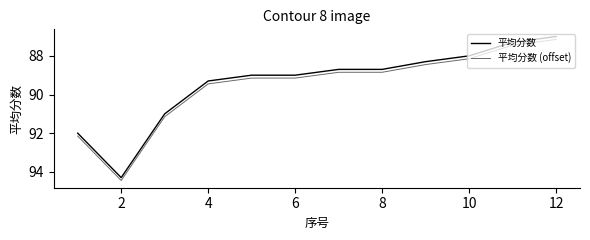

True or false: 平均分数 and 平均分数 (offset) intersect in this chart.

False